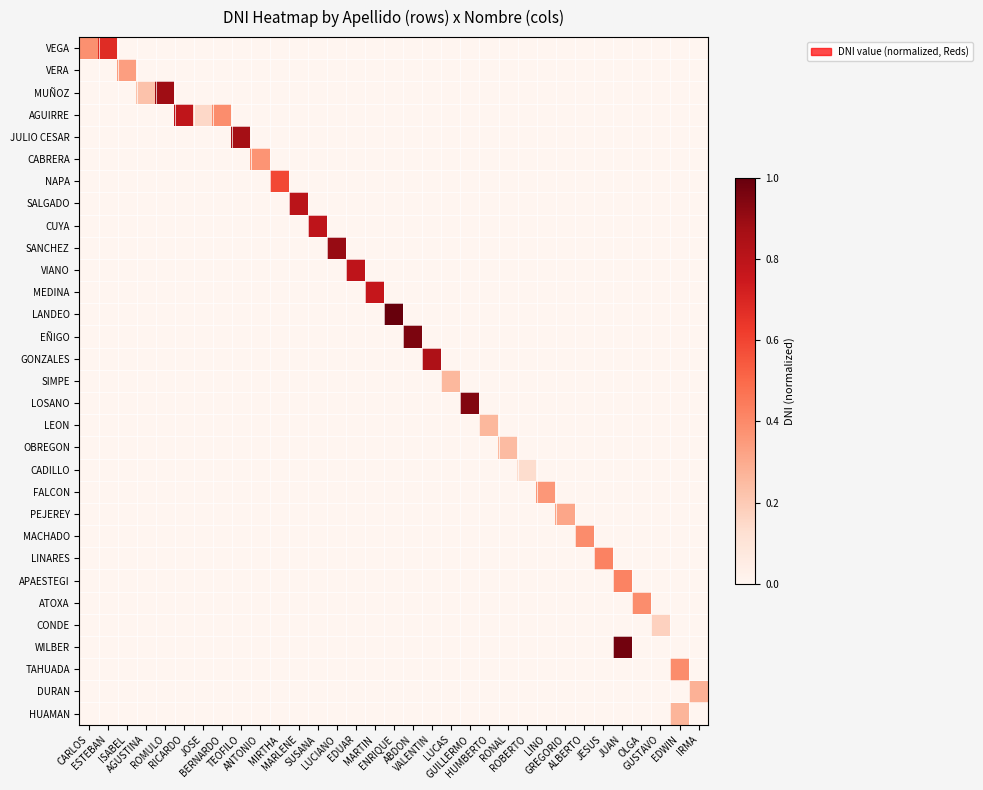

Reading right to left, list all the values displayed in this chart.

VEGA: IRMA=0.0	EDWIN=0.0	GUSTAVO=0.0	OLGA=0.0	JUAN=0.0	JESUS=0.0	ALBERTO=0.0	GREGORIO=0.0	LINO=0.0	ROBERTO=0.0	RONAL=0.0	HUMBERTO=0.0	GUILLERMO=0.0	LUCAS=0.0	VALENTIN=0.0	ABDON=0.0	ENRIQUE=0.0	MARTIN=0.0	EDUAR=0.0	LUCIANO=0.0	SUSANA=0.0	MARLENE=0.0	MIRTHA=0.0	ANTONIO=0.0	TEOFILO=0.0	BERNARDO=0.0	JOSE=0.0	RICARDO=0.0	ROMULO=0.0	AGUSTINA=0.0	ISABEL=0.0	ESTEBAN=0.7	CARLOS=0.4
VERA: IRMA=0.0	EDWIN=0.0	GUSTAVO=0.0	OLGA=0.0	JUAN=0.0	JESUS=0.0	ALBERTO=0.0	GREGORIO=0.0	LINO=0.0	ROBERTO=0.0	RONAL=0.0	HUMBERTO=0.0	GUILLERMO=0.0	LUCAS=0.0	VALENTIN=0.0	ABDON=0.0	ENRIQUE=0.0	MARTIN=0.0	EDUAR=0.0	LUCIANO=0.0	SUSANA=0.0	MARLENE=0.0	MIRTHA=0.0	ANTONIO=0.0	TEOFILO=0.0	BERNARDO=0.0	JOSE=0.0	RICARDO=0.0	ROMULO=0.0	AGUSTINA=0.0	ISABEL=0.3	ESTEBAN=0.0	CARLOS=0.0
MUÑOZ: IRMA=0.0	EDWIN=0.0	GUSTAVO=0.0	OLGA=0.0	JUAN=0.0	JESUS=0.0	ALBERTO=0.0	GREGORIO=0.0	LINO=0.0	ROBERTO=0.0	RONAL=0.0	HUMBERTO=0.0	GUILLERMO=0.0	LUCAS=0.0	VALENTIN=0.0	ABDON=0.0	ENRIQUE=0.0	MARTIN=0.0	EDUAR=0.0	LUCIANO=0.0	SUSANA=0.0	MARLENE=0.0	MIRTHA=0.0	ANTONIO=0.0	TEOFILO=0.0	BERNARDO=0.0	JOSE=0.0	RICARDO=0.0	ROMULO=0.9	AGUSTINA=0.2	ISABEL=0.0	ESTEBAN=0.0	CARLOS=0.0
AGUIRRE: IRMA=0.0	EDWIN=0.0	GUSTAVO=0.0	OLGA=0.0	JUAN=0.0	JESUS=0.0	ALBERTO=0.0	GREGORIO=0.0	LINO=0.0	ROBERTO=0.0	RONAL=0.0	HUMBERTO=0.0	GUILLERMO=0.0	LUCAS=0.0	VALENTIN=0.0	ABDON=0.0	ENRIQUE=0.0	MARTIN=0.0	EDUAR=0.0	LUCIANO=0.0	SUSANA=0.0	MARLENE=0.0	MIRTHA=0.0	ANTONIO=0.0	TEOFILO=0.0	BERNARDO=0.4	JOSE=0.1	RICARDO=0.8	ROMULO=0.0	AGUSTINA=0.0	ISABEL=0.0	ESTEBAN=0.0	CARLOS=0.0
JULIO CESAR: IRMA=0.0	EDWIN=0.0	GUSTAVO=0.0	OLGA=0.0	JUAN=0.0	JESUS=0.0	ALBERTO=0.0	GREGORIO=0.0	LINO=0.0	ROBERTO=0.0	RONAL=0.0	HUMBERTO=0.0	GUILLERMO=0.0	LUCAS=0.0	VALENTIN=0.0	ABDON=0.0	ENRIQUE=0.0	MARTIN=0.0	EDUAR=0.0	LUCIANO=0.0	SUSANA=0.0	MARLENE=0.0	MIRTHA=0.0	ANTONIO=0.0	TEOFILO=0.9	BERNARDO=0.0	JOSE=0.0	RICARDO=0.0	ROMULO=0.0	AGUSTINA=0.0	ISABEL=0.0	ESTEBAN=0.0	CARLOS=0.0
CABRERA: IRMA=0.0	EDWIN=0.0	GUSTAVO=0.0	OLGA=0.0	JUAN=0.0	JESUS=0.0	ALBERTO=0.0	GREGORIO=0.0	LINO=0.0	ROBERTO=0.0	RONAL=0.0	HUMBERTO=0.0	GUILLERMO=0.0	LUCAS=0.0	VALENTIN=0.0	ABDON=0.0	ENRIQUE=0.0	MARTIN=0.0	EDUAR=0.0	LUCIANO=0.0	SUSANA=0.0	MARLENE=0.0	MIRTHA=0.0	ANTONIO=0.4	TEOFILO=0.0	BERNARDO=0.0	JOSE=0.0	RICARDO=0.0	ROMULO=0.0	AGUSTINA=0.0	ISABEL=0.0	ESTEBAN=0.0	CARLOS=0.0
NAPA: IRMA=0.0	EDWIN=0.0	GUSTAVO=0.0	OLGA=0.0	JUAN=0.0	JESUS=0.0	ALBERTO=0.0	GREGORIO=0.0	LINO=0.0	ROBERTO=0.0	RONAL=0.0	HUMBERTO=0.0	GUILLERMO=0.0	LUCAS=0.0	VALENTIN=0.0	ABDON=0.0	ENRIQUE=0.0	MARTIN=0.0	EDUAR=0.0	LUCIANO=0.0	SUSANA=0.0	MARLENE=0.0	MIRTHA=0.6	ANTONIO=0.0	TEOFILO=0.0	BERNARDO=0.0	JOSE=0.0	RICARDO=0.0	ROMULO=0.0	AGUSTINA=0.0	ISABEL=0.0	ESTEBAN=0.0	CARLOS=0.0
SALGADO: IRMA=0.0	EDWIN=0.0	GUSTAVO=0.0	OLGA=0.0	JUAN=0.0	JESUS=0.0	ALBERTO=0.0	GREGORIO=0.0	LINO=0.0	ROBERTO=0.0	RONAL=0.0	HUMBERTO=0.0	GUILLERMO=0.0	LUCAS=0.0	VALENTIN=0.0	ABDON=0.0	ENRIQUE=0.0	MARTIN=0.0	EDUAR=0.0	LUCIANO=0.0	SUSANA=0.0	MARLENE=0.8	MIRTHA=0.0	ANTONIO=0.0	TEOFILO=0.0	BERNARDO=0.0	JOSE=0.0	RICARDO=0.0	ROMULO=0.0	AGUSTINA=0.0	ISABEL=0.0	ESTEBAN=0.0	CARLOS=0.0
CUYA: IRMA=0.0	EDWIN=0.0	GUSTAVO=0.0	OLGA=0.0	JUAN=0.0	JESUS=0.0	ALBERTO=0.0	GREGORIO=0.0	LINO=0.0	ROBERTO=0.0	RONAL=0.0	HUMBERTO=0.0	GUILLERMO=0.0	LUCAS=0.0	VALENTIN=0.0	ABDON=0.0	ENRIQUE=0.0	MARTIN=0.0	EDUAR=0.0	LUCIANO=0.0	SUSANA=0.8	MARLENE=0.0	MIRTHA=0.0	ANTONIO=0.0	TEOFILO=0.0	BERNARDO=0.0	JOSE=0.0	RICARDO=0.0	ROMULO=0.0	AGUSTINA=0.0	ISABEL=0.0	ESTEBAN=0.0	CARLOS=0.0
SANCHEZ: IRMA=0.0	EDWIN=0.0	GUSTAVO=0.0	OLGA=0.0	JUAN=0.0	JESUS=0.0	ALBERTO=0.0	GREGORIO=0.0	LINO=0.0	ROBERTO=0.0	RONAL=0.0	HUMBERTO=0.0	GUILLERMO=0.0	LUCAS=0.0	VALENTIN=0.0	ABDON=0.0	ENRIQUE=0.0	MARTIN=0.0	EDUAR=0.0	LUCIANO=0.9	SUSANA=0.0	MARLENE=0.0	MIRTHA=0.0	ANTONIO=0.0	TEOFILO=0.0	BERNARDO=0.0	JOSE=0.0	RICARDO=0.0	ROMULO=0.0	AGUSTINA=0.0	ISABEL=0.0	ESTEBAN=0.0	CARLOS=0.0
VIANO: IRMA=0.0	EDWIN=0.0	GUSTAVO=0.0	OLGA=0.0	JUAN=0.0	JESUS=0.0	ALBERTO=0.0	GREGORIO=0.0	LINO=0.0	ROBERTO=0.0	RONAL=0.0	HUMBERTO=0.0	GUILLERMO=0.0	LUCAS=0.0	VALENTIN=0.0	ABDON=0.0	ENRIQUE=0.0	MARTIN=0.0	EDUAR=0.8	LUCIANO=0.0	SUSANA=0.0	MARLENE=0.0	MIRTHA=0.0	ANTONIO=0.0	TEOFILO=0.0	BERNARDO=0.0	JOSE=0.0	RICARDO=0.0	ROMULO=0.0	AGUSTINA=0.0	ISABEL=0.0	ESTEBAN=0.0	CARLOS=0.0
MEDINA: IRMA=0.0	EDWIN=0.0	GUSTAVO=0.0	OLGA=0.0	JUAN=0.0	JESUS=0.0	ALBERTO=0.0	GREGORIO=0.0	LINO=0.0	ROBERTO=0.0	RONAL=0.0	HUMBERTO=0.0	GUILLERMO=0.0	LUCAS=0.0	VALENTIN=0.0	ABDON=0.0	ENRIQUE=0.0	MARTIN=0.8	EDUAR=0.0	LUCIANO=0.0	SUSANA=0.0	MARLENE=0.0	MIRTHA=0.0	ANTONIO=0.0	TEOFILO=0.0	BERNARDO=0.0	JOSE=0.0	RICARDO=0.0	ROMULO=0.0	AGUSTINA=0.0	ISABEL=0.0	ESTEBAN=0.0	CARLOS=0.0
LANDEO: IRMA=0.0	EDWIN=0.0	GUSTAVO=0.0	OLGA=0.0	JUAN=0.0	JESUS=0.0	ALBERTO=0.0	GREGORIO=0.0	LINO=0.0	ROBERTO=0.0	RONAL=0.0	HUMBERTO=0.0	GUILLERMO=0.0	LUCAS=0.0	VALENTIN=0.0	ABDON=0.0	ENRIQUE=1.0	MARTIN=0.0	EDUAR=0.0	LUCIANO=0.0	SUSANA=0.0	MARLENE=0.0	MIRTHA=0.0	ANTONIO=0.0	TEOFILO=0.0	BERNARDO=0.0	JOSE=0.0	RICARDO=0.0	ROMULO=0.0	AGUSTINA=0.0	ISABEL=0.0	ESTEBAN=0.0	CARLOS=0.0
EÑIGO: IRMA=0.0	EDWIN=0.0	GUSTAVO=0.0	OLGA=0.0	JUAN=0.0	JESUS=0.0	ALBERTO=0.0	GREGORIO=0.0	LINO=0.0	ROBERTO=0.0	RONAL=0.0	HUMBERTO=0.0	GUILLERMO=0.0	LUCAS=0.0	VALENTIN=0.0	ABDON=1.0	ENRIQUE=0.0	MARTIN=0.0	EDUAR=0.0	LUCIANO=0.0	SUSANA=0.0	MARLENE=0.0	MIRTHA=0.0	ANTONIO=0.0	TEOFILO=0.0	BERNARDO=0.0	JOSE=0.0	RICARDO=0.0	ROMULO=0.0	AGUSTINA=0.0	ISABEL=0.0	ESTEBAN=0.0	CARLOS=0.0
GONZALES: IRMA=0.0	EDWIN=0.0	GUSTAVO=0.0	OLGA=0.0	JUAN=0.0	JESUS=0.0	ALBERTO=0.0	GREGORIO=0.0	LINO=0.0	ROBERTO=0.0	RONAL=0.0	HUMBERTO=0.0	GUILLERMO=0.0	LUCAS=0.0	VALENTIN=0.8	ABDON=0.0	ENRIQUE=0.0	MARTIN=0.0	EDUAR=0.0	LUCIANO=0.0	SUSANA=0.0	MARLENE=0.0	MIRTHA=0.0	ANTONIO=0.0	TEOFILO=0.0	BERNARDO=0.0	JOSE=0.0	RICARDO=0.0	ROMULO=0.0	AGUSTINA=0.0	ISABEL=0.0	ESTEBAN=0.0	CARLOS=0.0
SIMPE: IRMA=0.0	EDWIN=0.0	GUSTAVO=0.0	OLGA=0.0	JUAN=0.0	JESUS=0.0	ALBERTO=0.0	GREGORIO=0.0	LINO=0.0	ROBERTO=0.0	RONAL=0.0	HUMBERTO=0.0	GUILLERMO=0.0	LUCAS=0.3	VALENTIN=0.0	ABDON=0.0	ENRIQUE=0.0	MARTIN=0.0	EDUAR=0.0	LUCIANO=0.0	SUSANA=0.0	MARLENE=0.0	MIRTHA=0.0	ANTONIO=0.0	TEOFILO=0.0	BERNARDO=0.0	JOSE=0.0	RICARDO=0.0	ROMULO=0.0	AGUSTINA=0.0	ISABEL=0.0	ESTEBAN=0.0	CARLOS=0.0
LOSANO: IRMA=0.0	EDWIN=0.0	GUSTAVO=0.0	OLGA=0.0	JUAN=0.0	JESUS=0.0	ALBERTO=0.0	GREGORIO=0.0	LINO=0.0	ROBERTO=0.0	RONAL=0.0	HUMBERTO=0.0	GUILLERMO=0.9	LUCAS=0.0	VALENTIN=0.0	ABDON=0.0	ENRIQUE=0.0	MARTIN=0.0	EDUAR=0.0	LUCIANO=0.0	SUSANA=0.0	MARLENE=0.0	MIRTHA=0.0	ANTONIO=0.0	TEOFILO=0.0	BERNARDO=0.0	JOSE=0.0	RICARDO=0.0	ROMULO=0.0	AGUSTINA=0.0	ISABEL=0.0	ESTEBAN=0.0	CARLOS=0.0
LEON: IRMA=0.0	EDWIN=0.0	GUSTAVO=0.0	OLGA=0.0	JUAN=0.0	JESUS=0.0	ALBERTO=0.0	GREGORIO=0.0	LINO=0.0	ROBERTO=0.0	RONAL=0.0	HUMBERTO=0.3	GUILLERMO=0.0	LUCAS=0.0	VALENTIN=0.0	ABDON=0.0	ENRIQUE=0.0	MARTIN=0.0	EDUAR=0.0	LUCIANO=0.0	SUSANA=0.0	MARLENE=0.0	MIRTHA=0.0	ANTONIO=0.0	TEOFILO=0.0	BERNARDO=0.0	JOSE=0.0	RICARDO=0.0	ROMULO=0.0	AGUSTINA=0.0	ISABEL=0.0	ESTEBAN=0.0	CARLOS=0.0
OBREGON: IRMA=0.0	EDWIN=0.0	GUSTAVO=0.0	OLGA=0.0	JUAN=0.0	JESUS=0.0	ALBERTO=0.0	GREGORIO=0.0	LINO=0.0	ROBERTO=0.0	RONAL=0.2	HUMBERTO=0.0	GUILLERMO=0.0	LUCAS=0.0	VALENTIN=0.0	ABDON=0.0	ENRIQUE=0.0	MARTIN=0.0	EDUAR=0.0	LUCIANO=0.0	SUSANA=0.0	MARLENE=0.0	MIRTHA=0.0	ANTONIO=0.0	TEOFILO=0.0	BERNARDO=0.0	JOSE=0.0	RICARDO=0.0	ROMULO=0.0	AGUSTINA=0.0	ISABEL=0.0	ESTEBAN=0.0	CARLOS=0.0
CADILLO: IRMA=0.0	EDWIN=0.0	GUSTAVO=0.0	OLGA=0.0	JUAN=0.0	JESUS=0.0	ALBERTO=0.0	GREGORIO=0.0	LINO=0.0	ROBERTO=0.1	RONAL=0.0	HUMBERTO=0.0	GUILLERMO=0.0	LUCAS=0.0	VALENTIN=0.0	ABDON=0.0	ENRIQUE=0.0	MARTIN=0.0	EDUAR=0.0	LUCIANO=0.0	SUSANA=0.0	MARLENE=0.0	MIRTHA=0.0	ANTONIO=0.0	TEOFILO=0.0	BERNARDO=0.0	JOSE=0.0	RICARDO=0.0	ROMULO=0.0	AGUSTINA=0.0	ISABEL=0.0	ESTEBAN=0.0	CARLOS=0.0
FALCON: IRMA=0.0	EDWIN=0.0	GUSTAVO=0.0	OLGA=0.0	JUAN=0.0	JESUS=0.0	ALBERTO=0.0	GREGORIO=0.0	LINO=0.4	ROBERTO=0.0	RONAL=0.0	HUMBERTO=0.0	GUILLERMO=0.0	LUCAS=0.0	VALENTIN=0.0	ABDON=0.0	ENRIQUE=0.0	MARTIN=0.0	EDUAR=0.0	LUCIANO=0.0	SUSANA=0.0	MARLENE=0.0	MIRTHA=0.0	ANTONIO=0.0	TEOFILO=0.0	BERNARDO=0.0	JOSE=0.0	RICARDO=0.0	ROMULO=0.0	AGUSTINA=0.0	ISABEL=0.0	ESTEBAN=0.0	CARLOS=0.0
PEJEREY: IRMA=0.0	EDWIN=0.0	GUSTAVO=0.0	OLGA=0.0	JUAN=0.0	JESUS=0.0	ALBERTO=0.0	GREGORIO=0.3	LINO=0.0	ROBERTO=0.0	RONAL=0.0	HUMBERTO=0.0	GUILLERMO=0.0	LUCAS=0.0	VALENTIN=0.0	ABDON=0.0	ENRIQUE=0.0	MARTIN=0.0	EDUAR=0.0	LUCIANO=0.0	SUSANA=0.0	MARLENE=0.0	MIRTHA=0.0	ANTONIO=0.0	TEOFILO=0.0	BERNARDO=0.0	JOSE=0.0	RICARDO=0.0	ROMULO=0.0	AGUSTINA=0.0	ISABEL=0.0	ESTEBAN=0.0	CARLOS=0.0
MACHADO: IRMA=0.0	EDWIN=0.0	GUSTAVO=0.0	OLGA=0.0	JUAN=0.0	JESUS=0.0	ALBERTO=0.4	GREGORIO=0.0	LINO=0.0	ROBERTO=0.0	RONAL=0.0	HUMBERTO=0.0	GUILLERMO=0.0	LUCAS=0.0	VALENTIN=0.0	ABDON=0.0	ENRIQUE=0.0	MARTIN=0.0	EDUAR=0.0	LUCIANO=0.0	SUSANA=0.0	MARLENE=0.0	MIRTHA=0.0	ANTONIO=0.0	TEOFILO=0.0	BERNARDO=0.0	JOSE=0.0	RICARDO=0.0	ROMULO=0.0	AGUSTINA=0.0	ISABEL=0.0	ESTEBAN=0.0	CARLOS=0.0
LINARES: IRMA=0.0	EDWIN=0.0	GUSTAVO=0.0	OLGA=0.0	JUAN=0.0	JESUS=0.4	ALBERTO=0.0	GREGORIO=0.0	LINO=0.0	ROBERTO=0.0	RONAL=0.0	HUMBERTO=0.0	GUILLERMO=0.0	LUCAS=0.0	VALENTIN=0.0	ABDON=0.0	ENRIQUE=0.0	MARTIN=0.0	EDUAR=0.0	LUCIANO=0.0	SUSANA=0.0	MARLENE=0.0	MIRTHA=0.0	ANTONIO=0.0	TEOFILO=0.0	BERNARDO=0.0	JOSE=0.0	RICARDO=0.0	ROMULO=0.0	AGUSTINA=0.0	ISABEL=0.0	ESTEBAN=0.0	CARLOS=0.0
APAESTEGI: IRMA=0.0	EDWIN=0.0	GUSTAVO=0.0	OLGA=0.0	JUAN=0.4	JESUS=0.0	ALBERTO=0.0	GREGORIO=0.0	LINO=0.0	ROBERTO=0.0	RONAL=0.0	HUMBERTO=0.0	GUILLERMO=0.0	LUCAS=0.0	VALENTIN=0.0	ABDON=0.0	ENRIQUE=0.0	MARTIN=0.0	EDUAR=0.0	LUCIANO=0.0	SUSANA=0.0	MARLENE=0.0	MIRTHA=0.0	ANTONIO=0.0	TEOFILO=0.0	BERNARDO=0.0	JOSE=0.0	RICARDO=0.0	ROMULO=0.0	AGUSTINA=0.0	ISABEL=0.0	ESTEBAN=0.0	CARLOS=0.0
ATOXA: IRMA=0.0	EDWIN=0.0	GUSTAVO=0.0	OLGA=0.4	JUAN=0.0	JESUS=0.0	ALBERTO=0.0	GREGORIO=0.0	LINO=0.0	ROBERTO=0.0	RONAL=0.0	HUMBERTO=0.0	GUILLERMO=0.0	LUCAS=0.0	VALENTIN=0.0	ABDON=0.0	ENRIQUE=0.0	MARTIN=0.0	EDUAR=0.0	LUCIANO=0.0	SUSANA=0.0	MARLENE=0.0	MIRTHA=0.0	ANTONIO=0.0	TEOFILO=0.0	BERNARDO=0.0	JOSE=0.0	RICARDO=0.0	ROMULO=0.0	AGUSTINA=0.0	ISABEL=0.0	ESTEBAN=0.0	CARLOS=0.0
CONDE: IRMA=0.0	EDWIN=0.0	GUSTAVO=0.2	OLGA=0.0	JUAN=0.0	JESUS=0.0	ALBERTO=0.0	GREGORIO=0.0	LINO=0.0	ROBERTO=0.0	RONAL=0.0	HUMBERTO=0.0	GUILLERMO=0.0	LUCAS=0.0	VALENTIN=0.0	ABDON=0.0	ENRIQUE=0.0	MARTIN=0.0	EDUAR=0.0	LUCIANO=0.0	SUSANA=0.0	MARLENE=0.0	MIRTHA=0.0	ANTONIO=0.0	TEOFILO=0.0	BERNARDO=0.0	JOSE=0.0	RICARDO=0.0	ROMULO=0.0	AGUSTINA=0.0	ISABEL=0.0	ESTEBAN=0.0	CARLOS=0.0
WILBER: IRMA=0.0	EDWIN=0.0	GUSTAVO=0.0	OLGA=0.0	JUAN=1.0	JESUS=0.0	ALBERTO=0.0	GREGORIO=0.0	LINO=0.0	ROBERTO=0.0	RONAL=0.0	HUMBERTO=0.0	GUILLERMO=0.0	LUCAS=0.0	VALENTIN=0.0	ABDON=0.0	ENRIQUE=0.0	MARTIN=0.0	EDUAR=0.0	LUCIANO=0.0	SUSANA=0.0	MARLENE=0.0	MIRTHA=0.0	ANTONIO=0.0	TEOFILO=0.0	BERNARDO=0.0	JOSE=0.0	RICARDO=0.0	ROMULO=0.0	AGUSTINA=0.0	ISABEL=0.0	ESTEBAN=0.0	CARLOS=0.0
TAHUADA: IRMA=0.0	EDWIN=0.4	GUSTAVO=0.0	OLGA=0.0	JUAN=0.0	JESUS=0.0	ALBERTO=0.0	GREGORIO=0.0	LINO=0.0	ROBERTO=0.0	RONAL=0.0	HUMBERTO=0.0	GUILLERMO=0.0	LUCAS=0.0	VALENTIN=0.0	ABDON=0.0	ENRIQUE=0.0	MARTIN=0.0	EDUAR=0.0	LUCIANO=0.0	SUSANA=0.0	MARLENE=0.0	MIRTHA=0.0	ANTONIO=0.0	TEOFILO=0.0	BERNARDO=0.0	JOSE=0.0	RICARDO=0.0	ROMULO=0.0	AGUSTINA=0.0	ISABEL=0.0	ESTEBAN=0.0	CARLOS=0.0
DURAN: IRMA=0.3	EDWIN=0.0	GUSTAVO=0.0	OLGA=0.0	JUAN=0.0	JESUS=0.0	ALBERTO=0.0	GREGORIO=0.0	LINO=0.0	ROBERTO=0.0	RONAL=0.0	HUMBERTO=0.0	GUILLERMO=0.0	LUCAS=0.0	VALENTIN=0.0	ABDON=0.0	ENRIQUE=0.0	MARTIN=0.0	EDUAR=0.0	LUCIANO=0.0	SUSANA=0.0	MARLENE=0.0	MIRTHA=0.0	ANTONIO=0.0	TEOFILO=0.0	BERNARDO=0.0	JOSE=0.0	RICARDO=0.0	ROMULO=0.0	AGUSTINA=0.0	ISABEL=0.0	ESTEBAN=0.0	CARLOS=0.0
HUAMAN: IRMA=0.0	EDWIN=0.3	GUSTAVO=0.0	OLGA=0.0	JUAN=0.0	JESUS=0.0	ALBERTO=0.0	GREGORIO=0.0	LINO=0.0	ROBERTO=0.0	RONAL=0.0	HUMBERTO=0.0	GUILLERMO=0.0	LUCAS=0.0	VALENTIN=0.0	ABDON=0.0	ENRIQUE=0.0	MARTIN=0.0	EDUAR=0.0	LUCIANO=0.0	SUSANA=0.0	MARLENE=0.0	MIRTHA=0.0	ANTONIO=0.0	TEOFILO=0.0	BERNARDO=0.0	JOSE=0.0	RICARDO=0.0	ROMULO=0.0	AGUSTINA=0.0	ISABEL=0.0	ESTEBAN=0.0	CARLOS=0.0